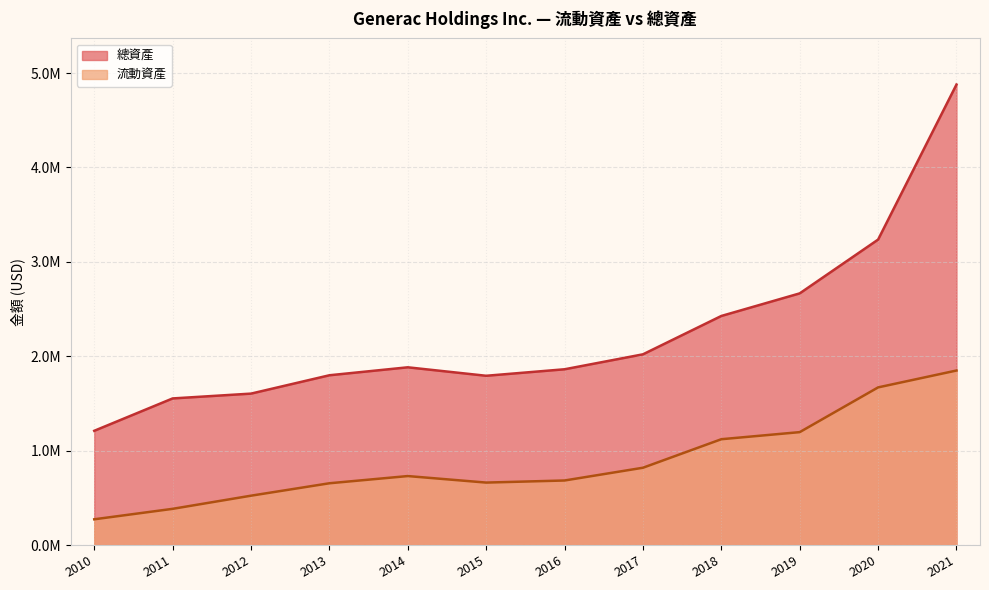

At which category is the sum across all series the highest?

2021